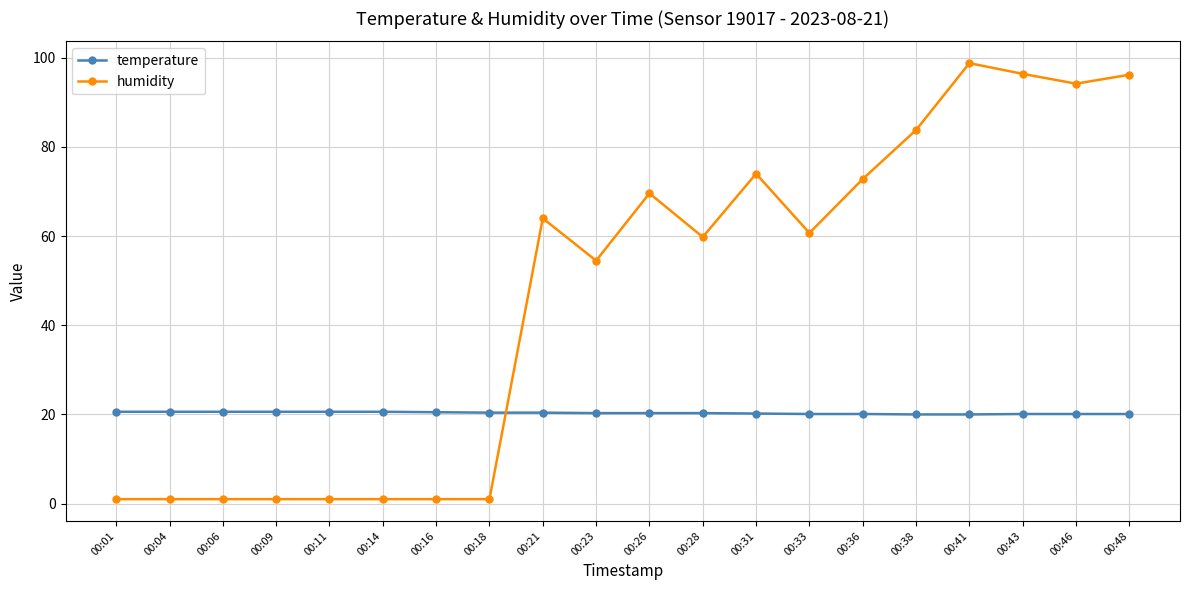

Rank the series by their average value, from lowest to highest.

temperature, humidity